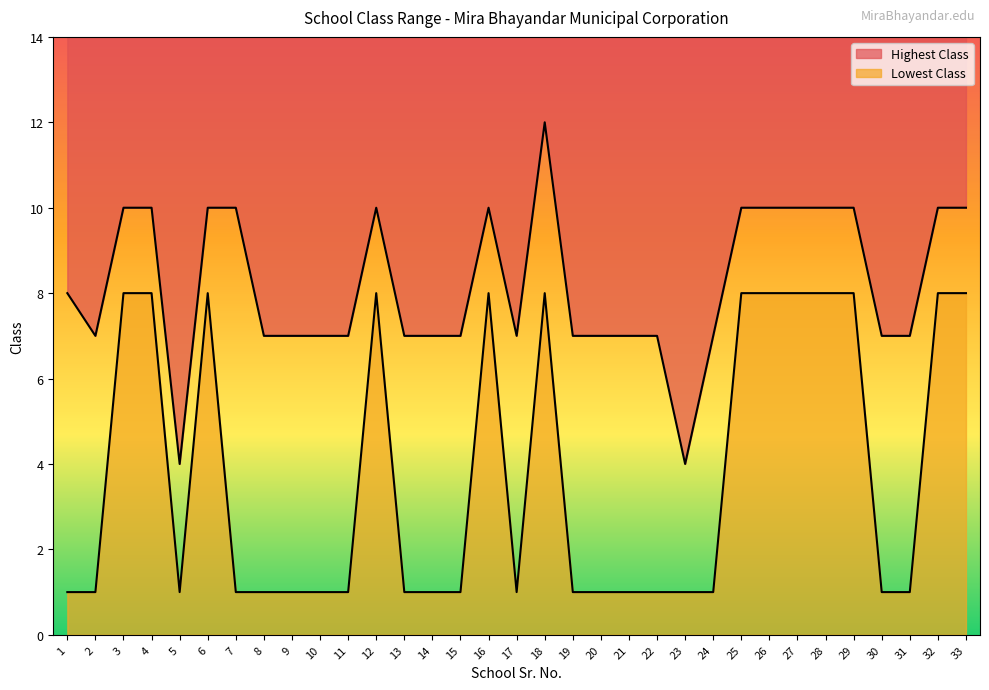

True or false: Lowest Class and Highest Class cross at least once.

False